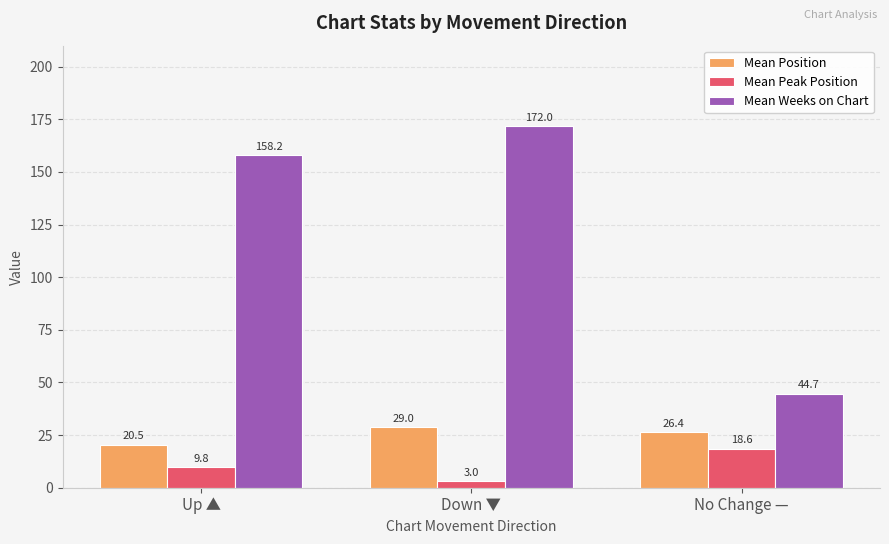

Count the number of data series in this chart.

3